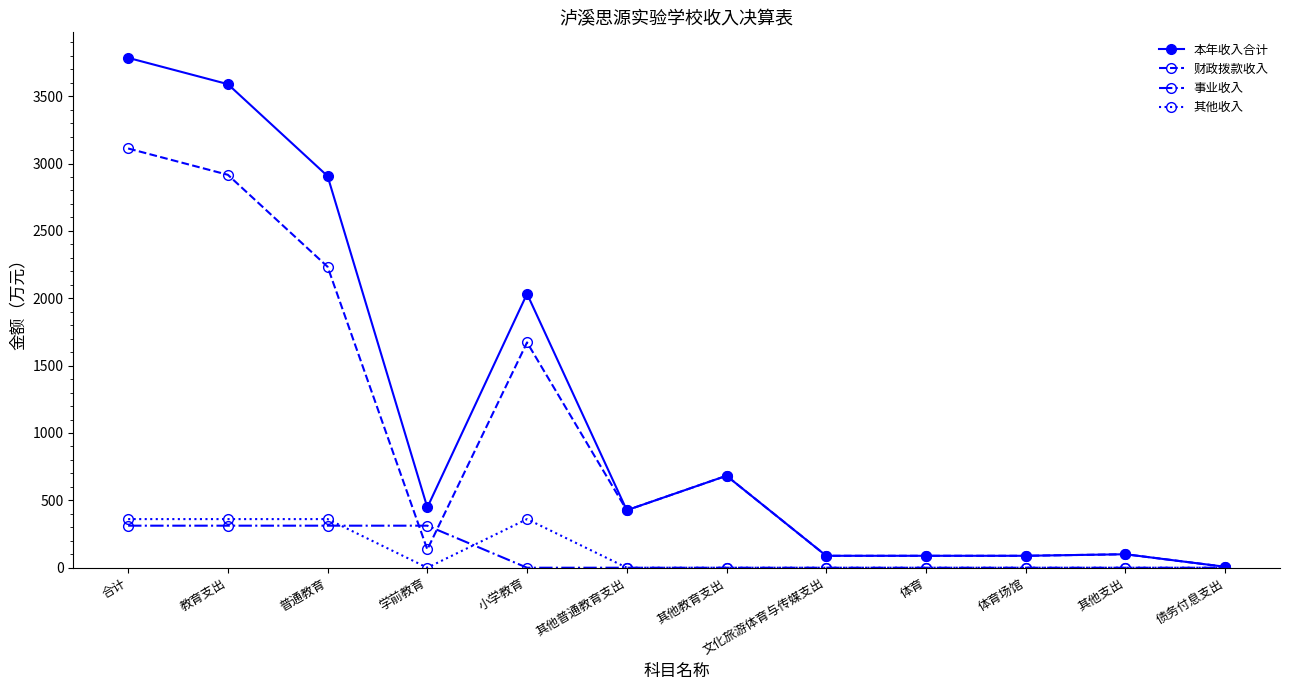

At which label is 财政拨款收入 closest to 1559?

小学教育